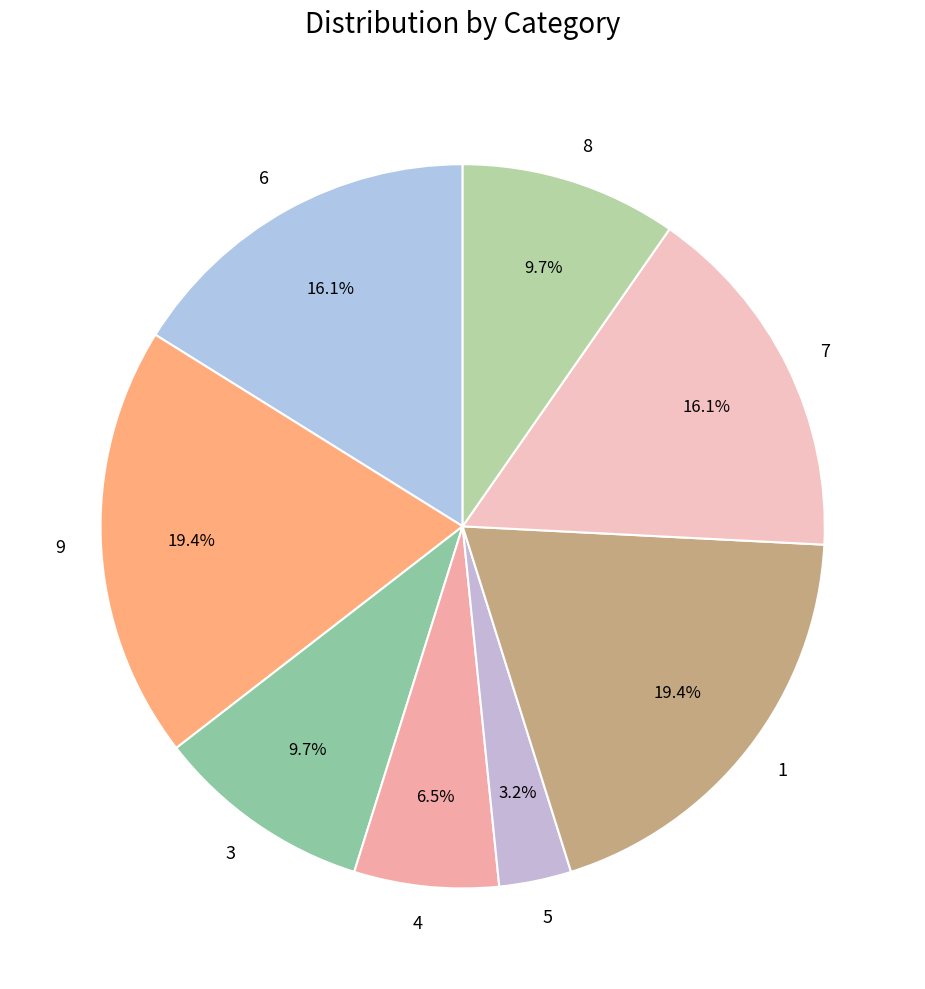

What percentage is NOT represented by 9?

80.6%